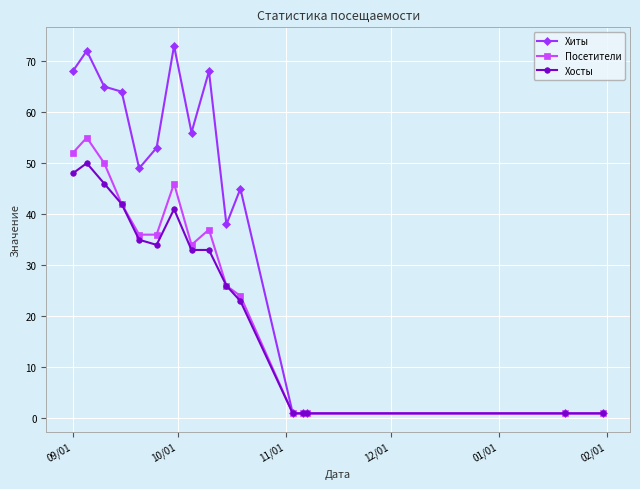

What is the lowest value of the Хосты series?

1